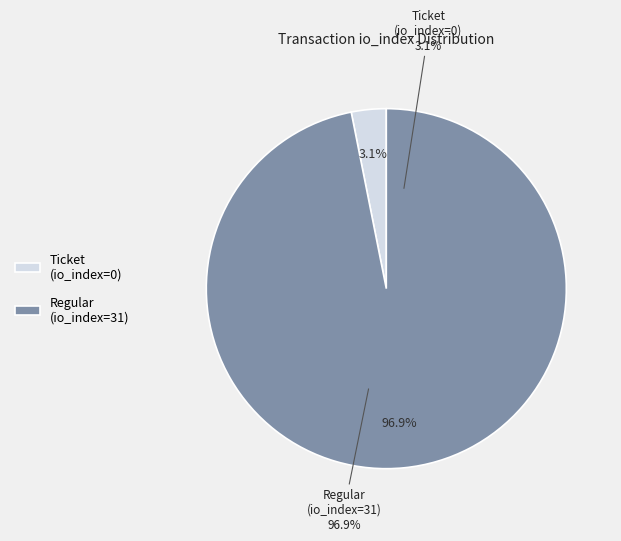

To the nearest percent, what is the combined percentage of Regular (io_index=31) and Ticket (io_index=0)?

100%